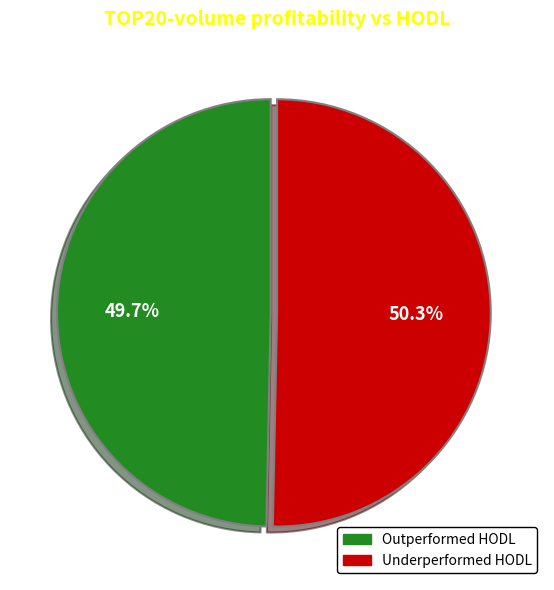

How many slices are in this pie chart?

2